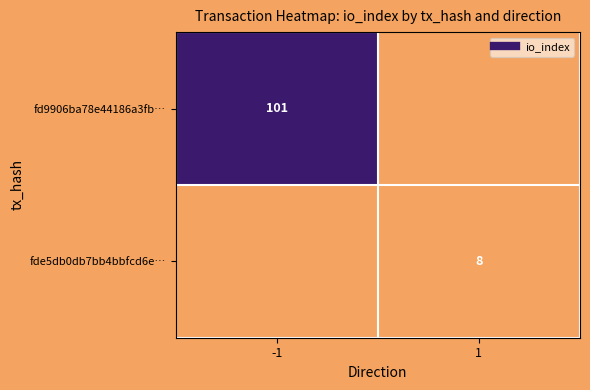

The value of fd9906ba78e44186a3fb… at 1 is 0. True or false?

True